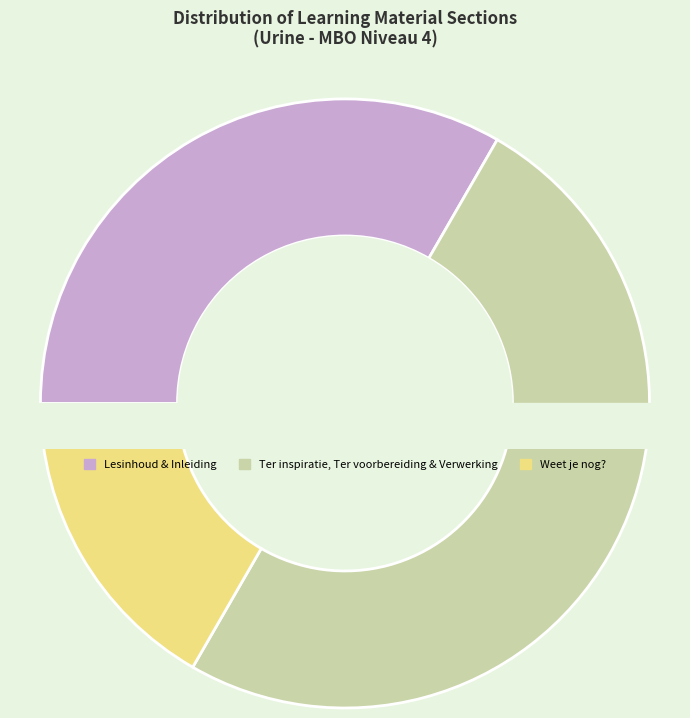

What percentage is NOT represented by Weet je nog??

83.3%